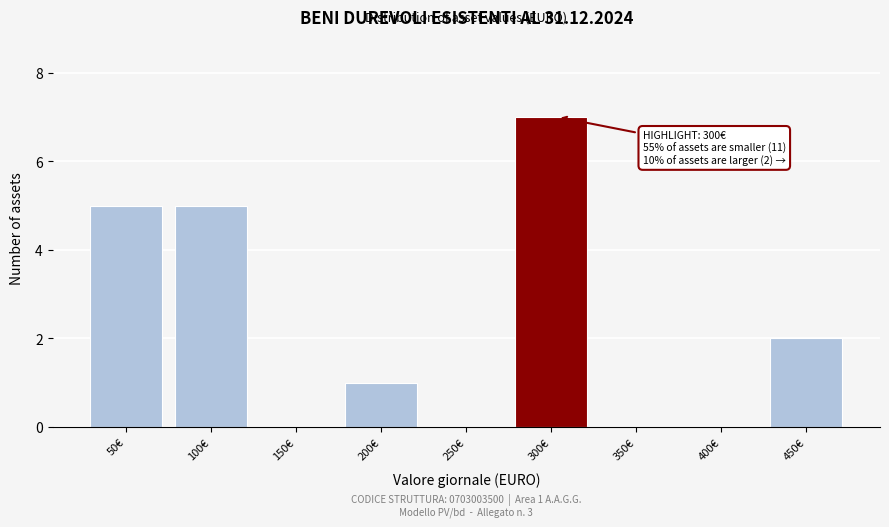

Reading left to right, what are all the values shown in this chart?

50€=5	100€=5	150€=0	200€=1	250€=0	300€=7	350€=0	400€=0	450€=2